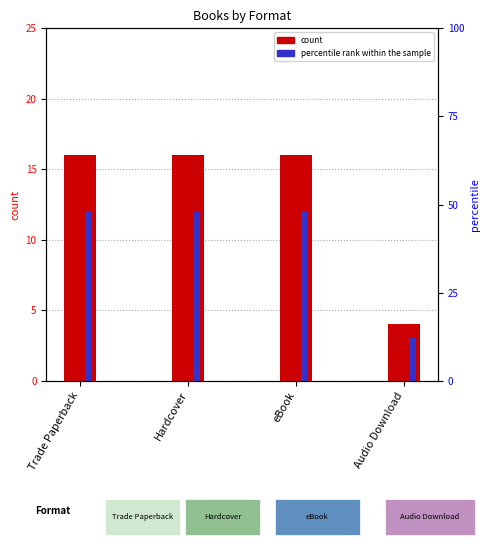

Rank the categories by percentile rank within the sample value from lowest to highest.

Audio Download, Trade Paperback, Hardcover, eBook